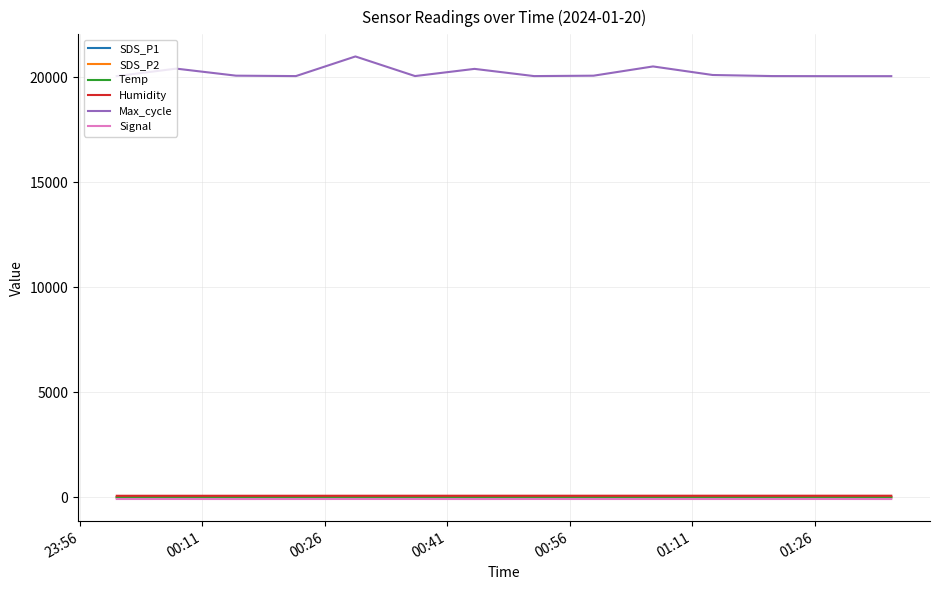

Which series has the largest total across all categories?

Max_cycle